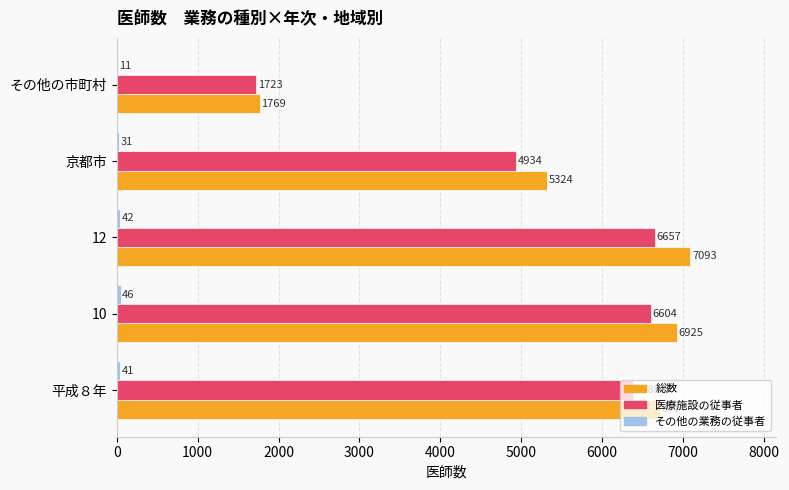

Which series has the largest total across all categories?

総数